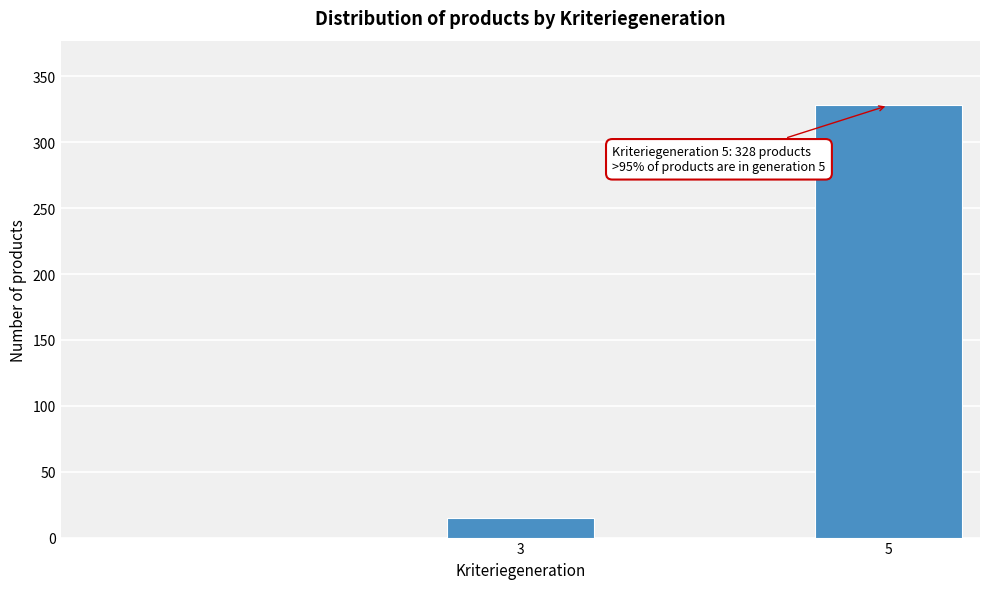

Reading right to left, extract all data points from this chart.

328	15